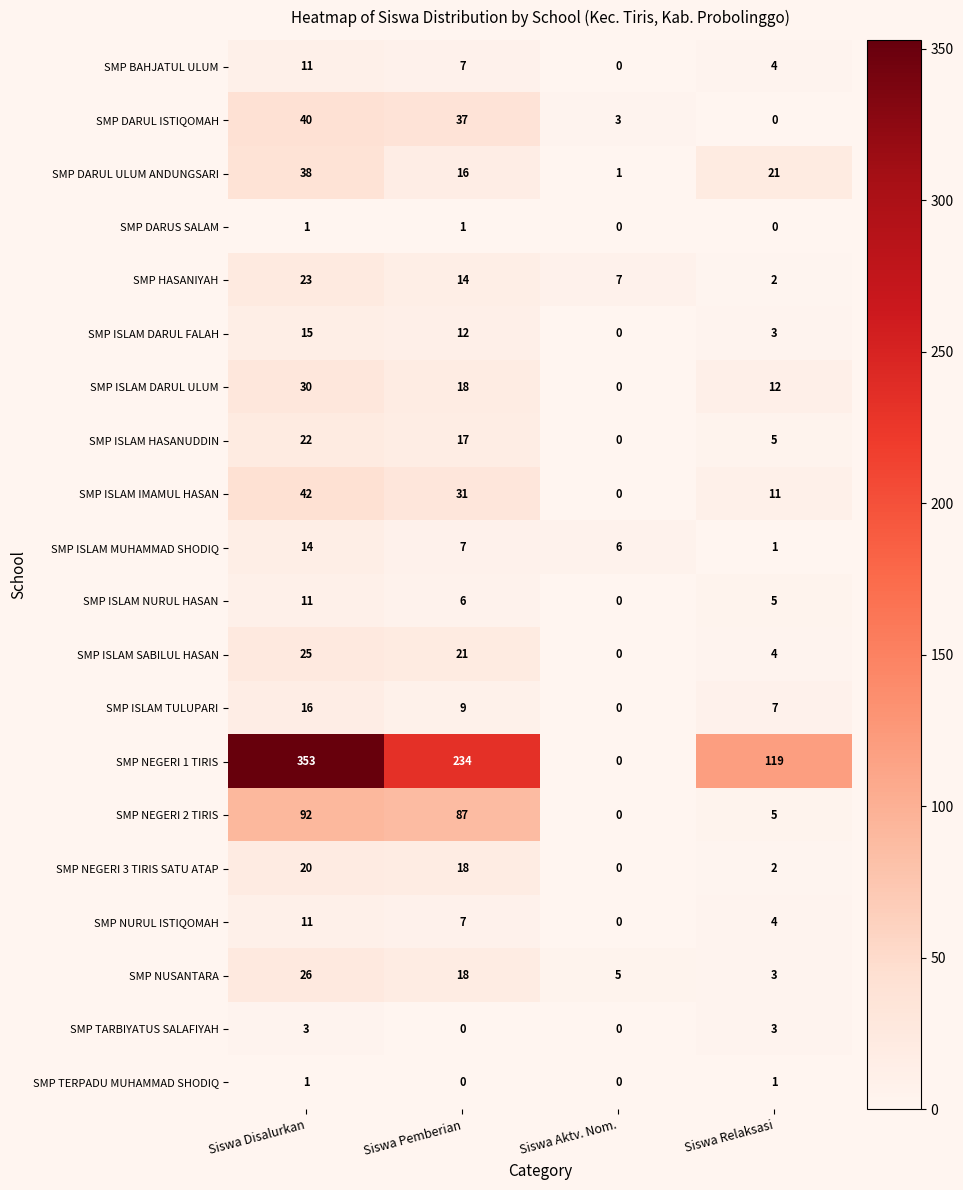

What is the difference between the highest and lowest values at Siswa Pemberian?

234